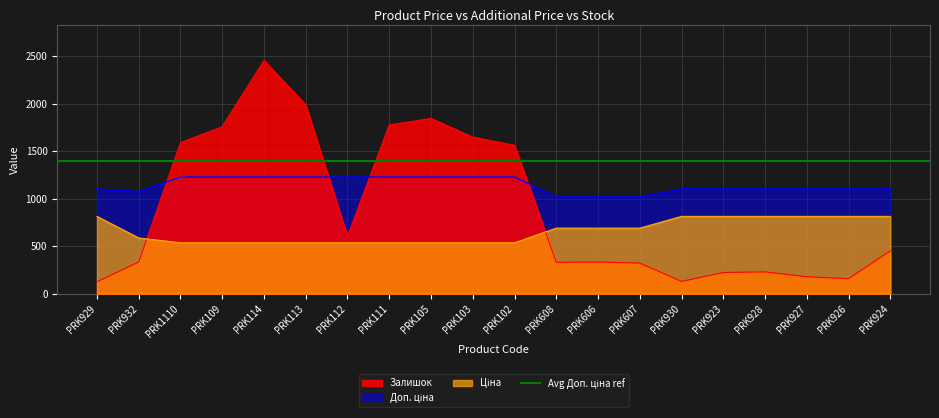

Is it true that Залишок equals 2453.0 at PRK114?

True